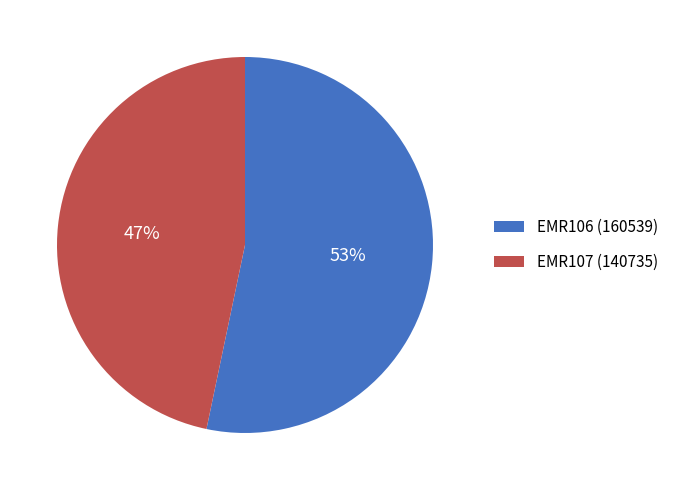

To the nearest percent, what portion does EMR107 represent?

47%